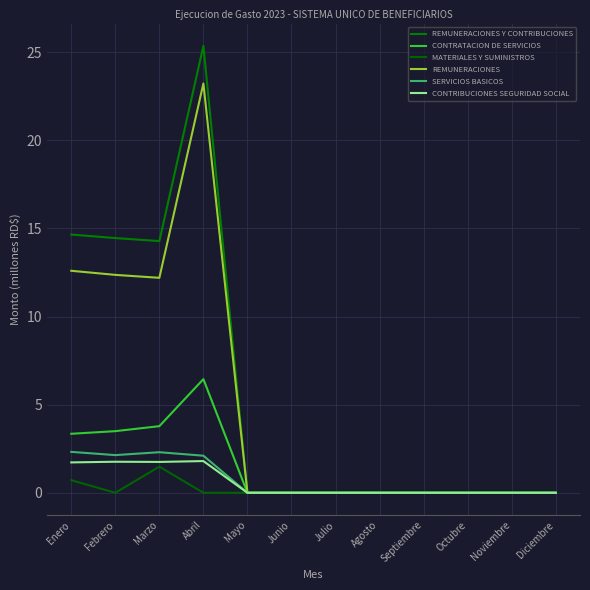

At which label does CONTRIBUCIONES SEGURIDAD SOCIAL reach its peak?

Abril